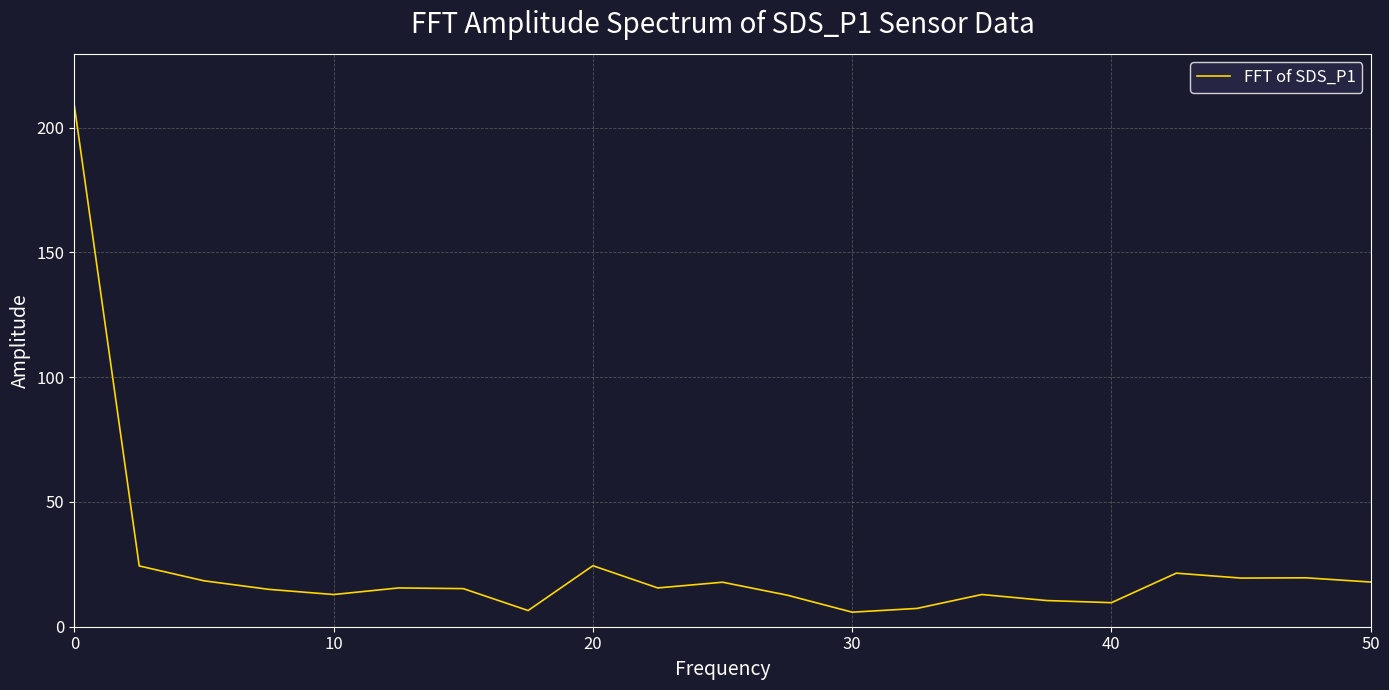

What is the maximum value shown in the chart?

208.6